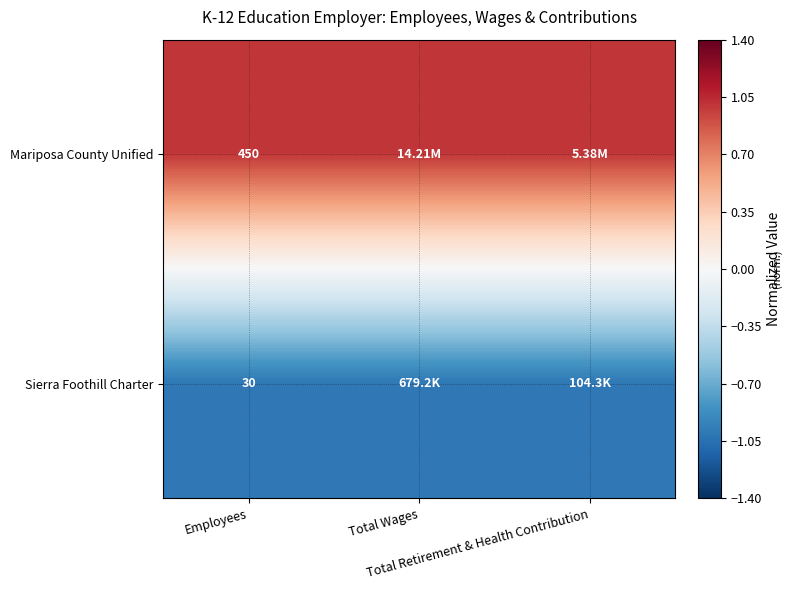

Is it true that Sierra Foothill Charter equals -1 at Total Retirement & Health Contribution?

True